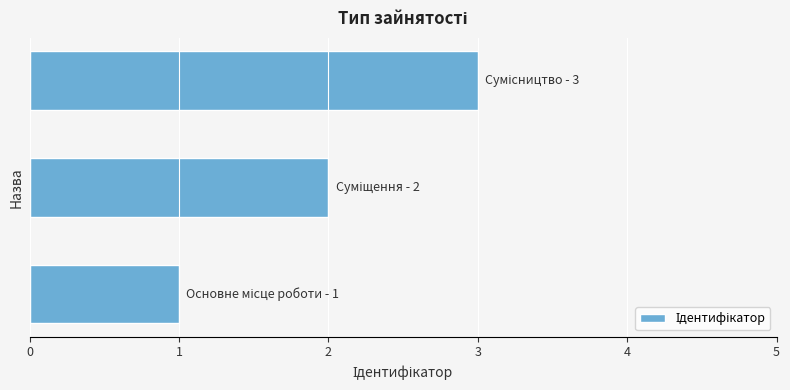

What is the sum of all values?

6